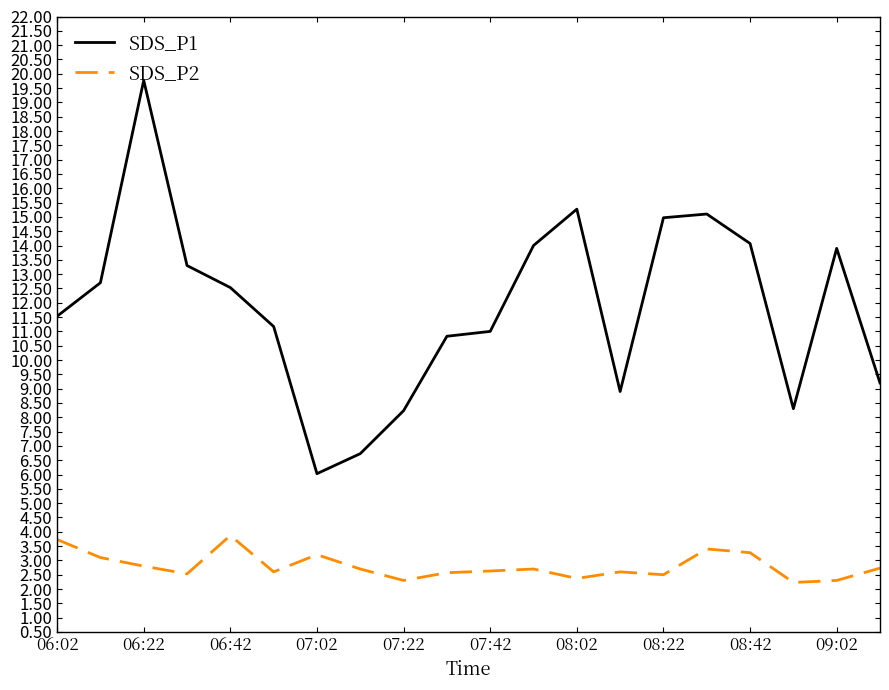

True or false: SDS_P2 has more than 1 interior local peaks.

True